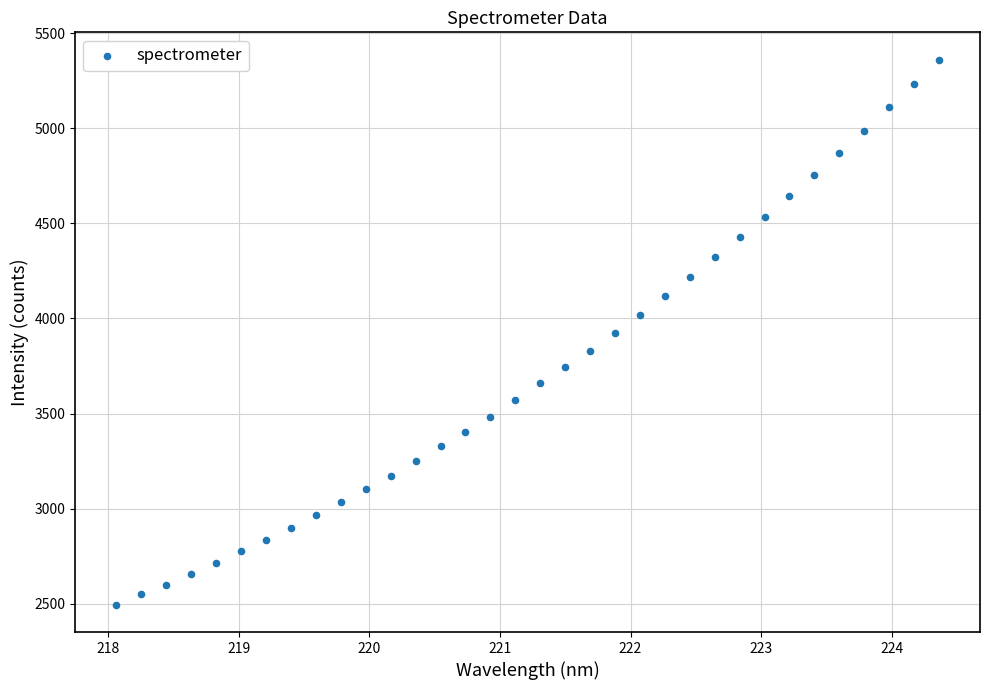

What is the range of X values (max minus min)?

6.3